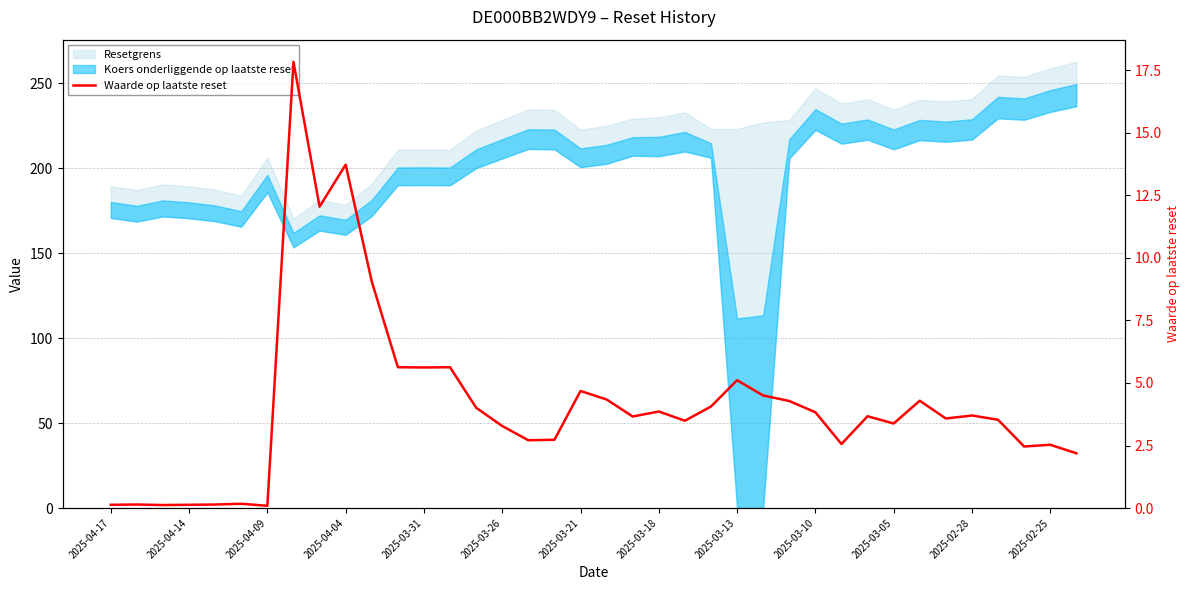

Which has a higher value, 18 or 2025-04-14?

18